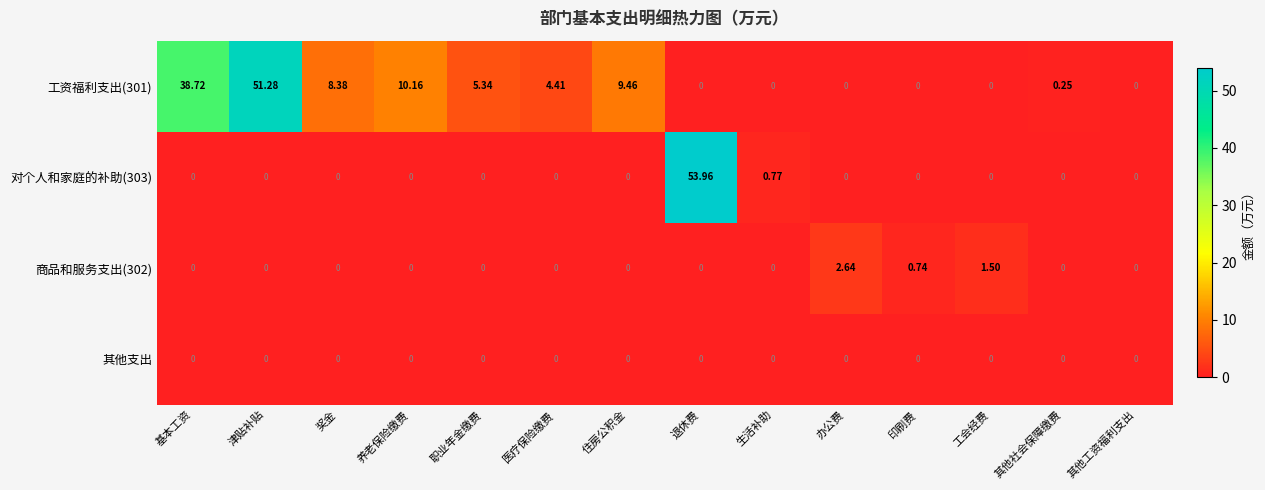

How many values in the 商品和服务支出(302) series exceed 0?

3